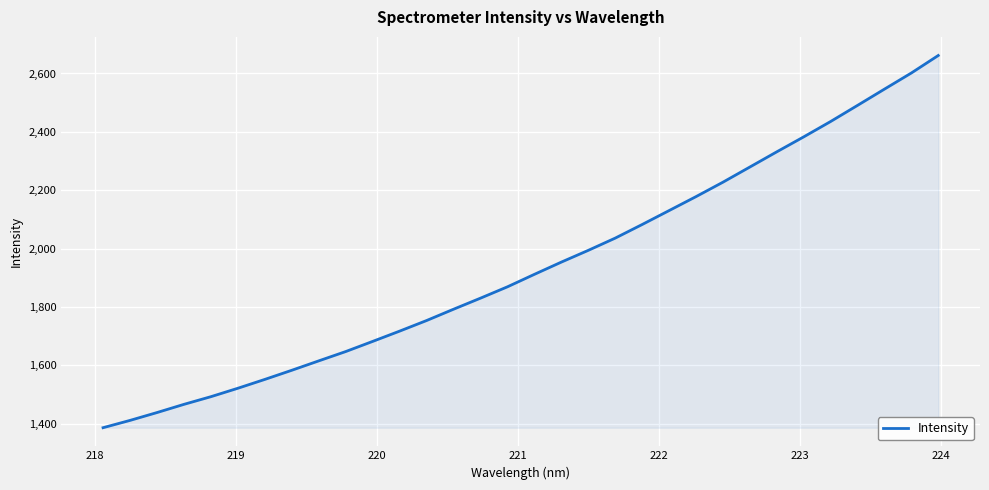

What is the greatest value displayed?

2661.6